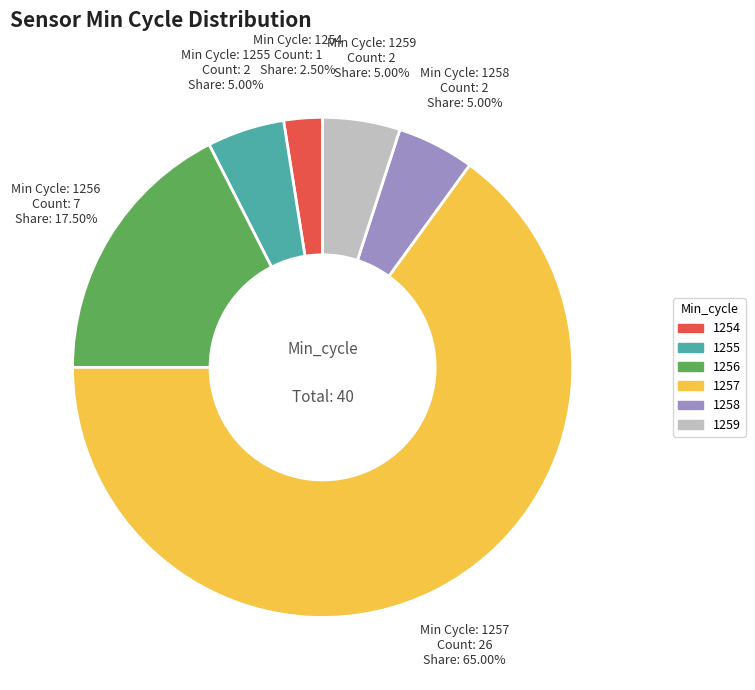

Combined, do 1257 and 1256 account for over 50%?

Yes